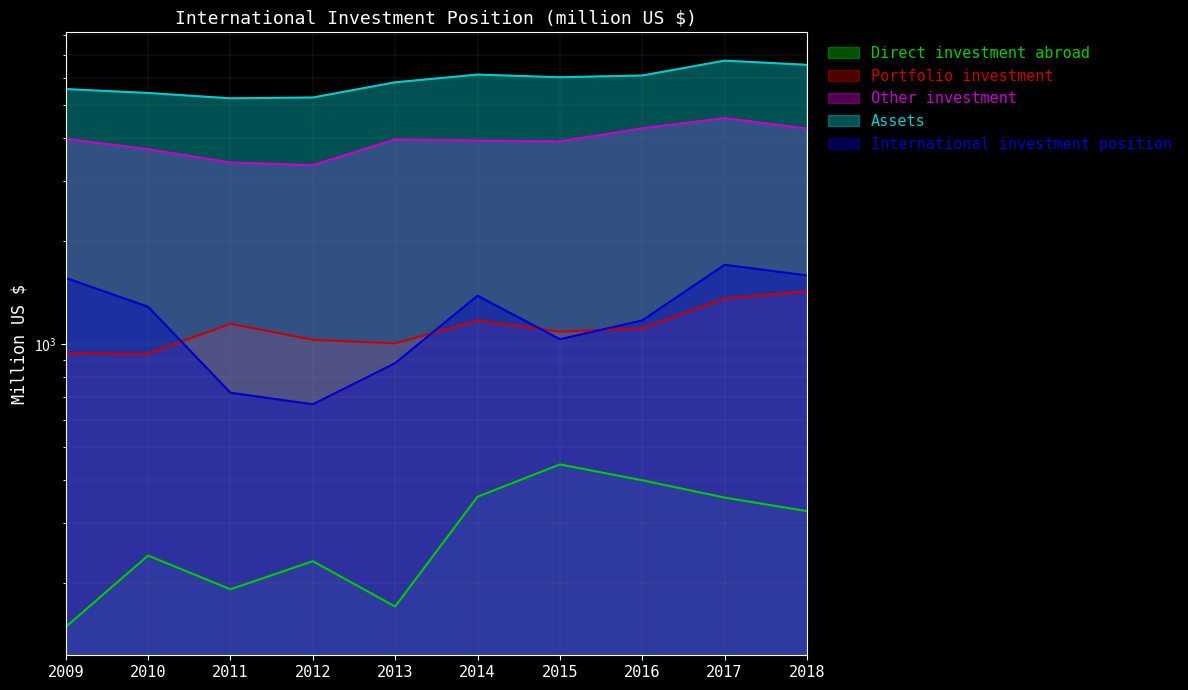

True or false: Direct investment abroad and International investment position intersect in this chart.

False